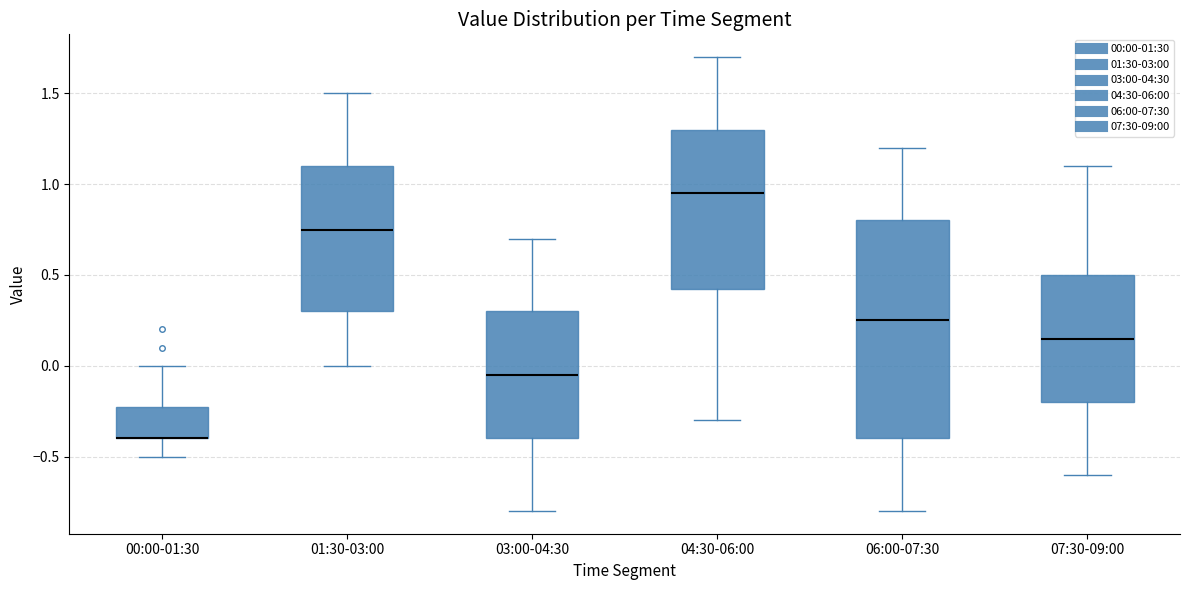

Reading left to right, read every box against the y-axis: the position of its median line, the range the box covers, and the ends of its whiskers. The values are not printed on the chart, so give them approximately, as read against the axis.

00:00-01:30: median -0.40 (drawn on the box's lower edge), box -0.40 to -0.20, whiskers -0.50 to 0.00
01:30-03:00: median 0.75, box 0.30 to 1.10, whiskers 0.00 to 1.50
03:00-04:30: median -0.05, box -0.40 to 0.30, whiskers -0.80 to 0.70
04:30-06:00: median 0.95, box 0.45 to 1.30, whiskers -0.30 to 1.70
06:00-07:30: median 0.25, box -0.40 to 0.80, whiskers -0.80 to 1.20
07:30-09:00: median 0.15, box -0.20 to 0.50, whiskers -0.60 to 1.10